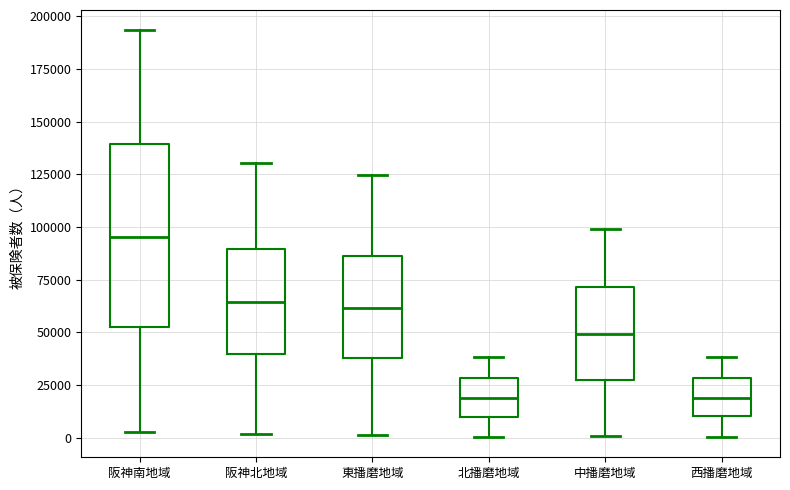

Reading left to right, read every box against the y-axis: the position of its median line, the range the box covers, and the ends of its whiskers. The values are not printed on the chart, so give them approximately, as read against the axis.

阪神南地域: median 95000, box 55000 to 140000, whiskers 5000 to 195000
阪神北地域: median 65000, box 40000 to 90000, whiskers 0 to 130000
東播磨地域: median 60000, box 40000 to 85000, whiskers 0 to 125000
北播磨地域: median 20000, box 10000 to 30000, whiskers 0 to 40000
中播磨地域: median 50000, box 25000 to 70000, whiskers 0 to 100000
西播磨地域: median 20000, box 10000 to 30000, whiskers 0 to 40000